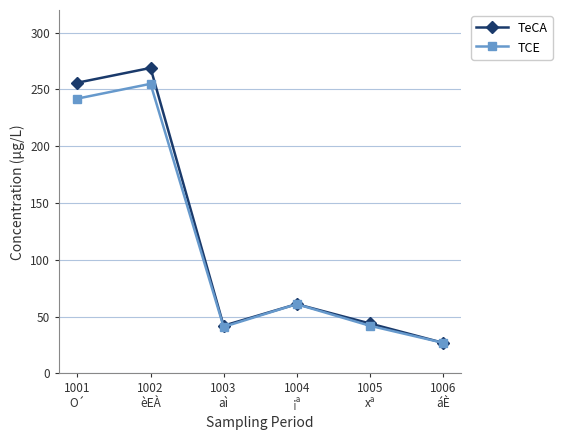

What value does the TeCA series have at 1005
xª, to the nearest 50?

50